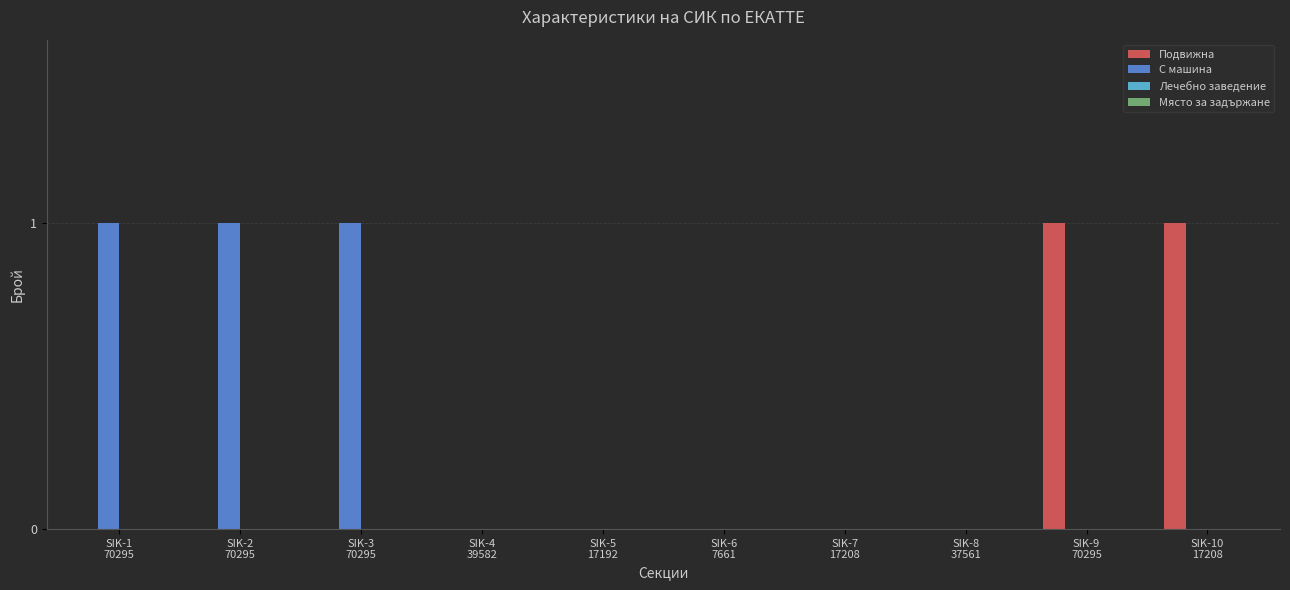

Which series has the largest total across all categories?

С машина